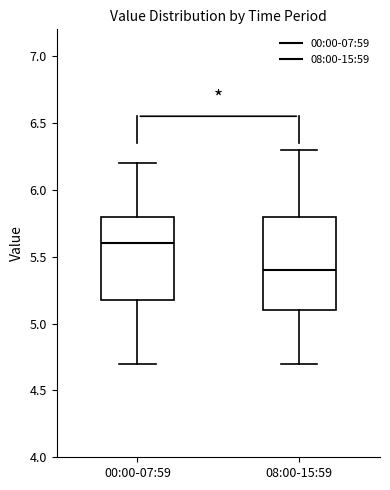

Where does the median line of the box for 00:00-07:59 sit on the y-axis? The values are not printed on the chart, so give them approximately, as read against the axis.

5.6